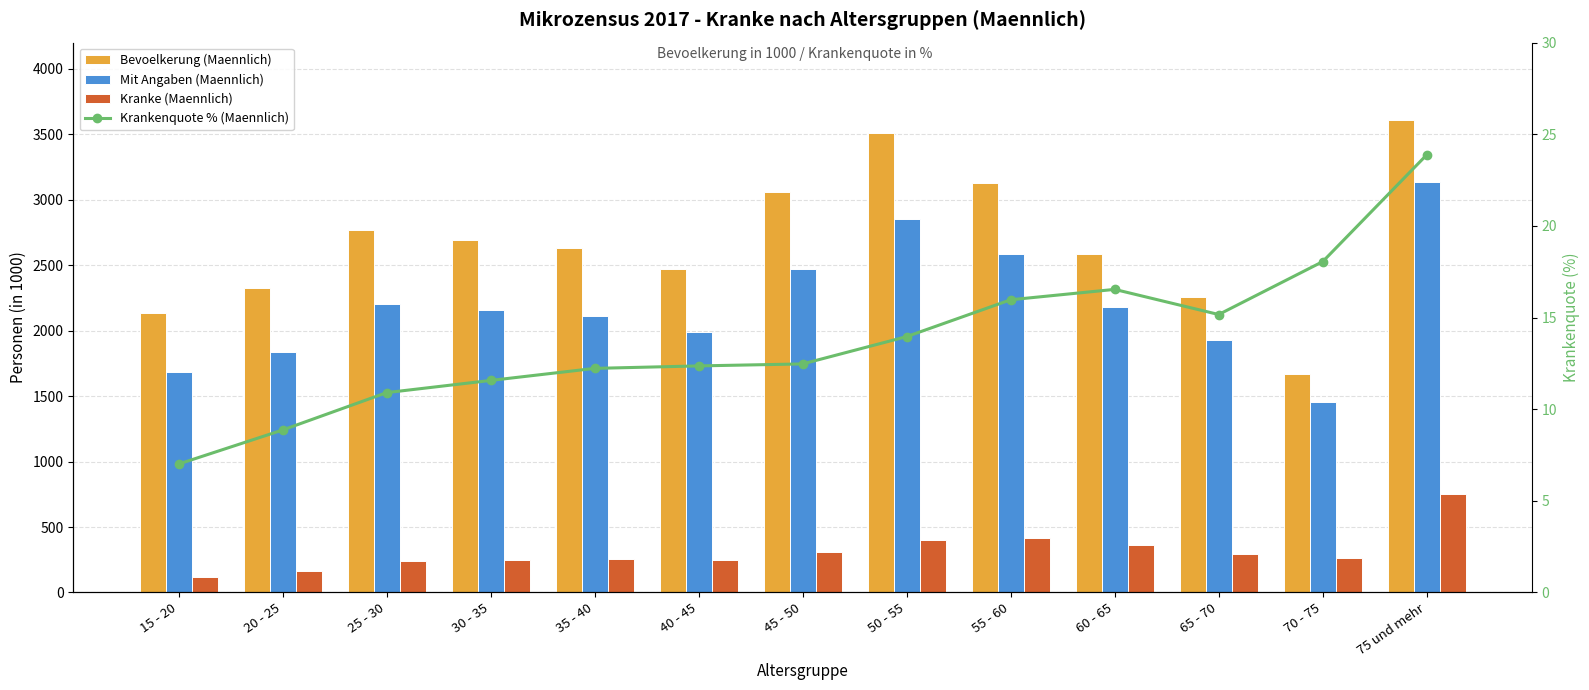

Which series changed the most between 35 - 40 and 60 - 65?

Kranke (Maennlich)